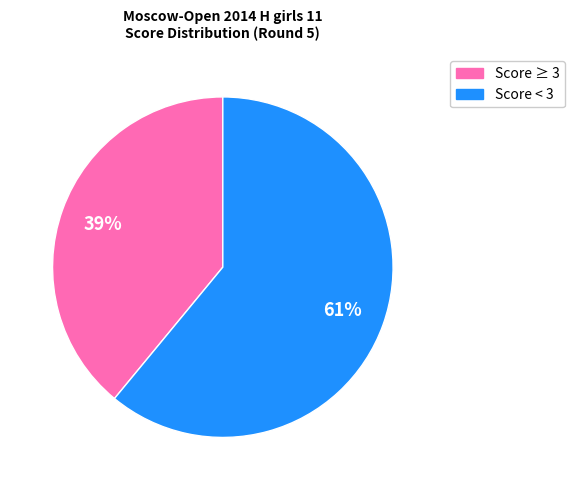

Is there any slice that represents more than half of the pie?

Yes